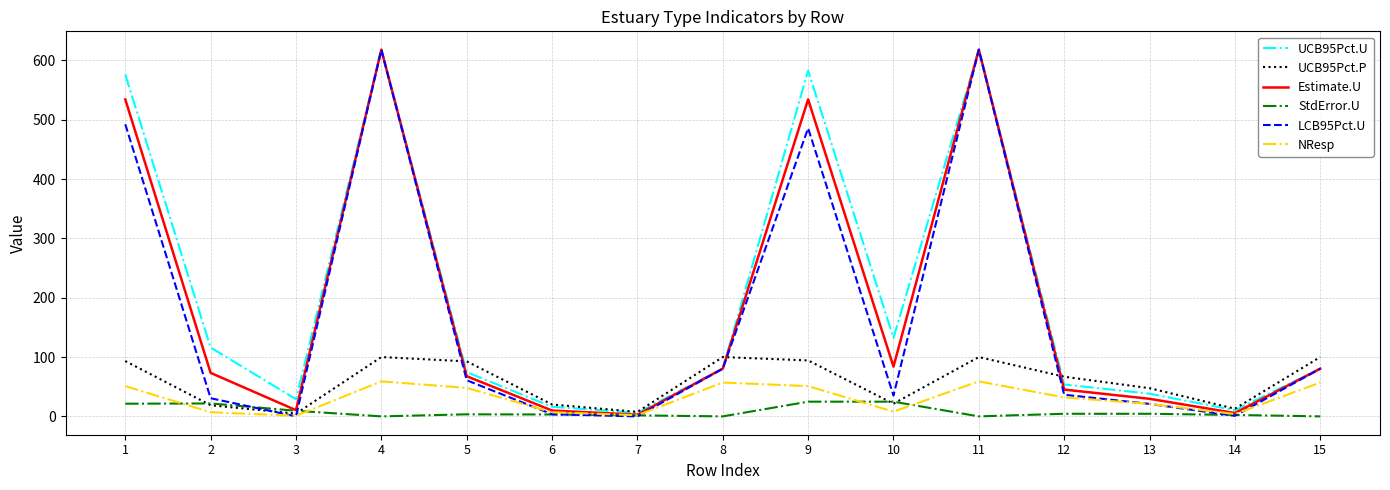

What is the difference between the LCB95Pct.U values at 2 and 12?

5.9